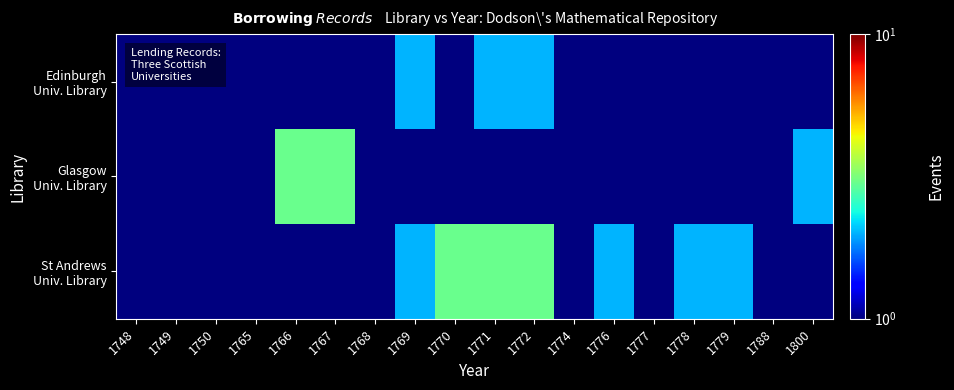

At how many categories does at least one series exceed 2?

5